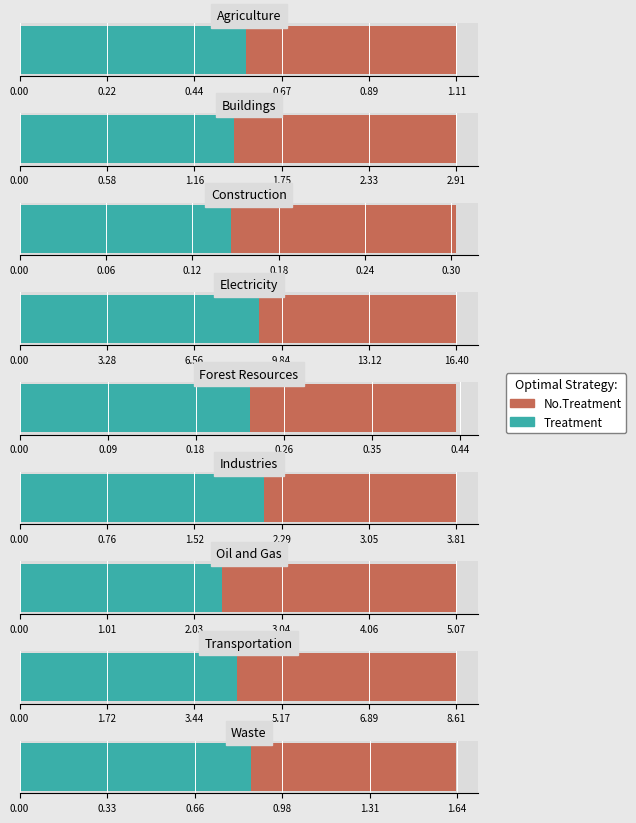

What is the label of the 9th bar from the right?

Agriculture